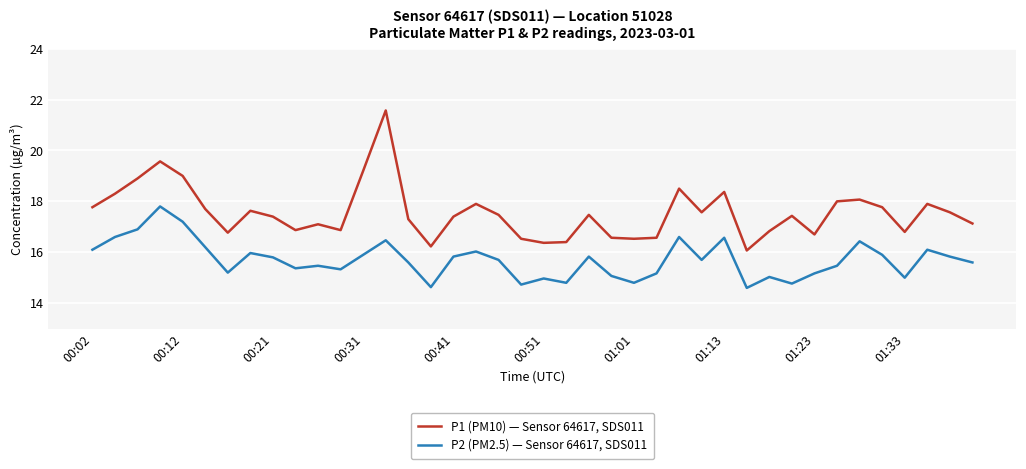

Rank the series by their maximum value, from lowest to highest.

P2 (PM2.5) — Sensor 64617, SDS011, P1 (PM10) — Sensor 64617, SDS011